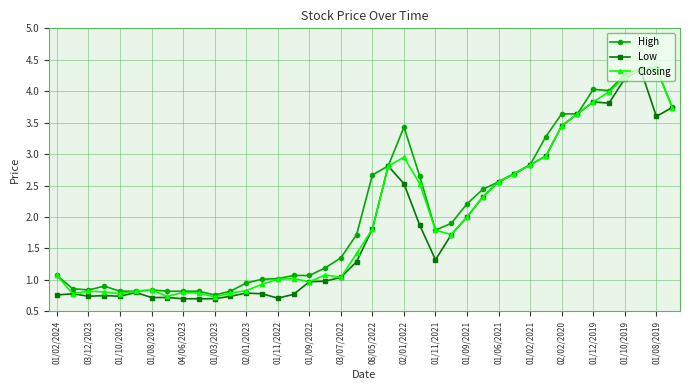

What is the greatest value displayed?

4.4